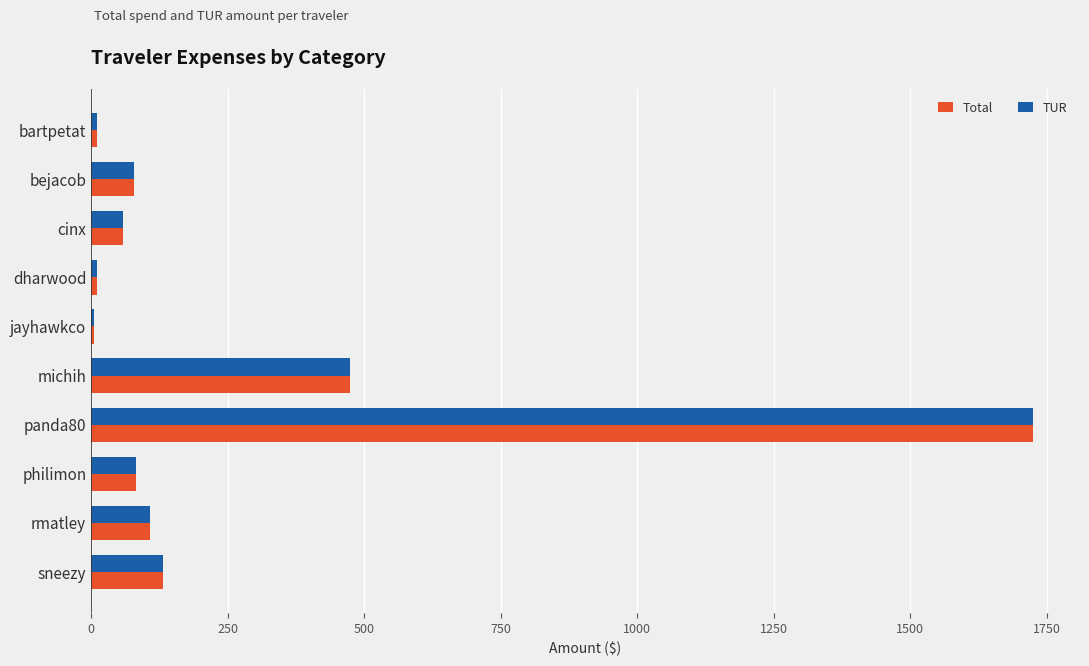

What is the maximum value shown in the chart?

1724.8